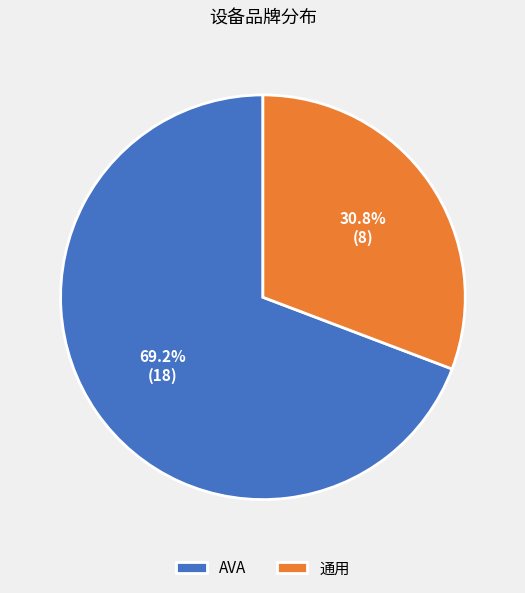

True or false: 通用 accounts for 31% of the total.

True